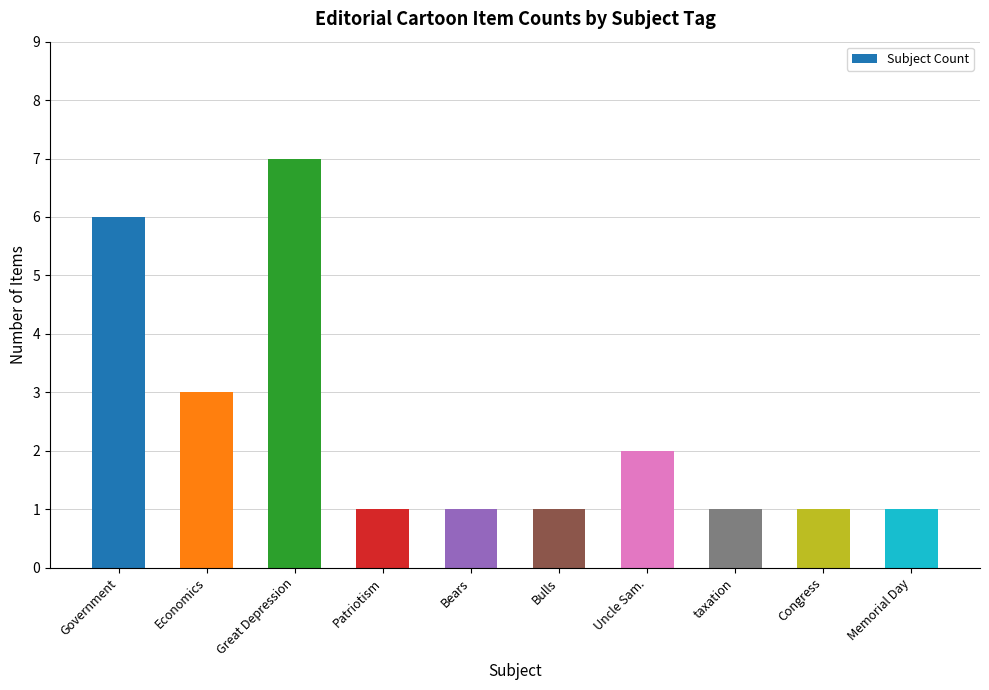

Is it true that the value at taxation is 0?

False